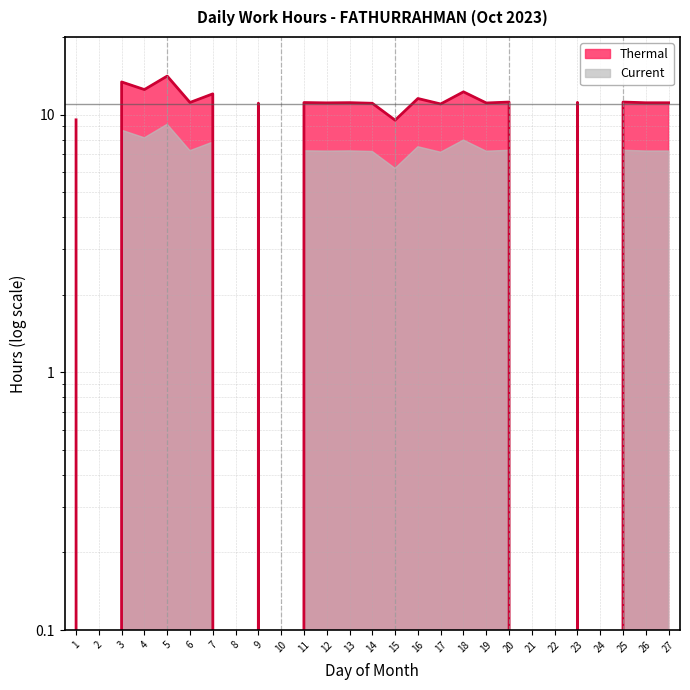

What is the sum of the values at 7 and 2?

12.0